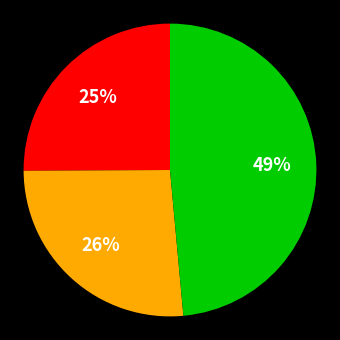

Is there any slice that represents more than half of the pie?

No